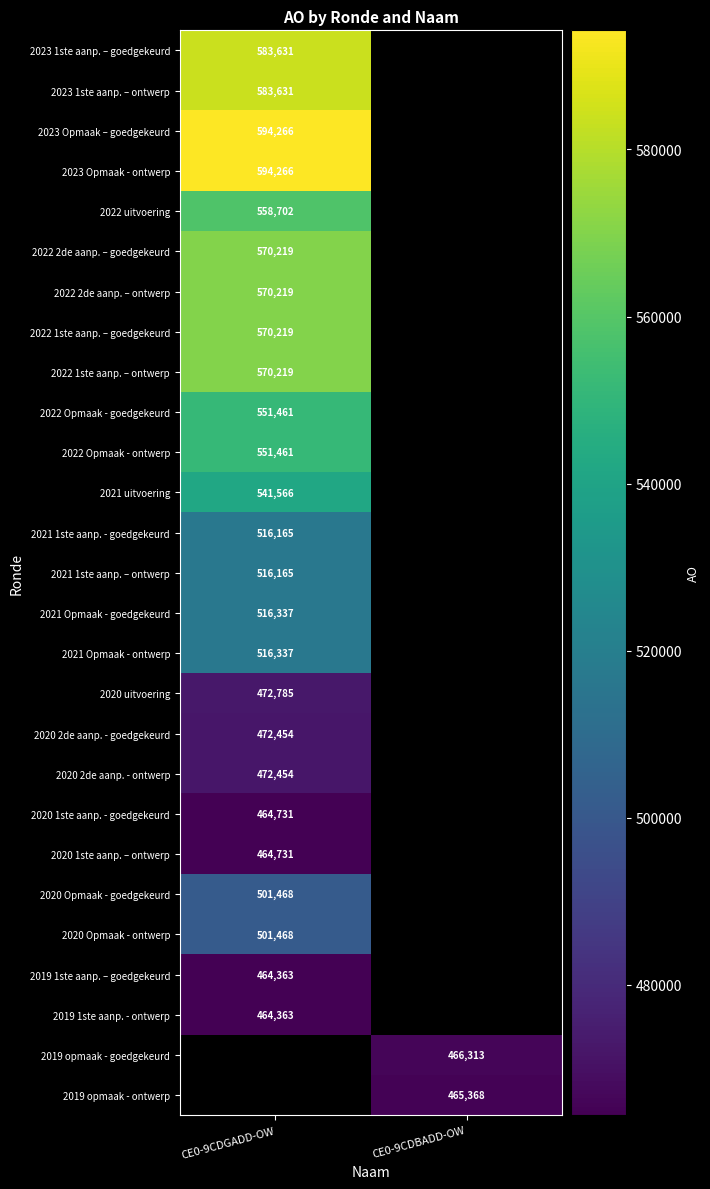

Count the number of data series in this chart.

27